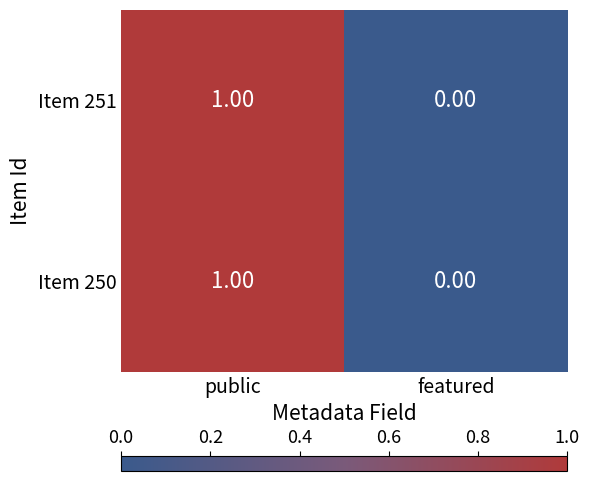

List the labels in order of Item 251 value, smallest first.

featured, public